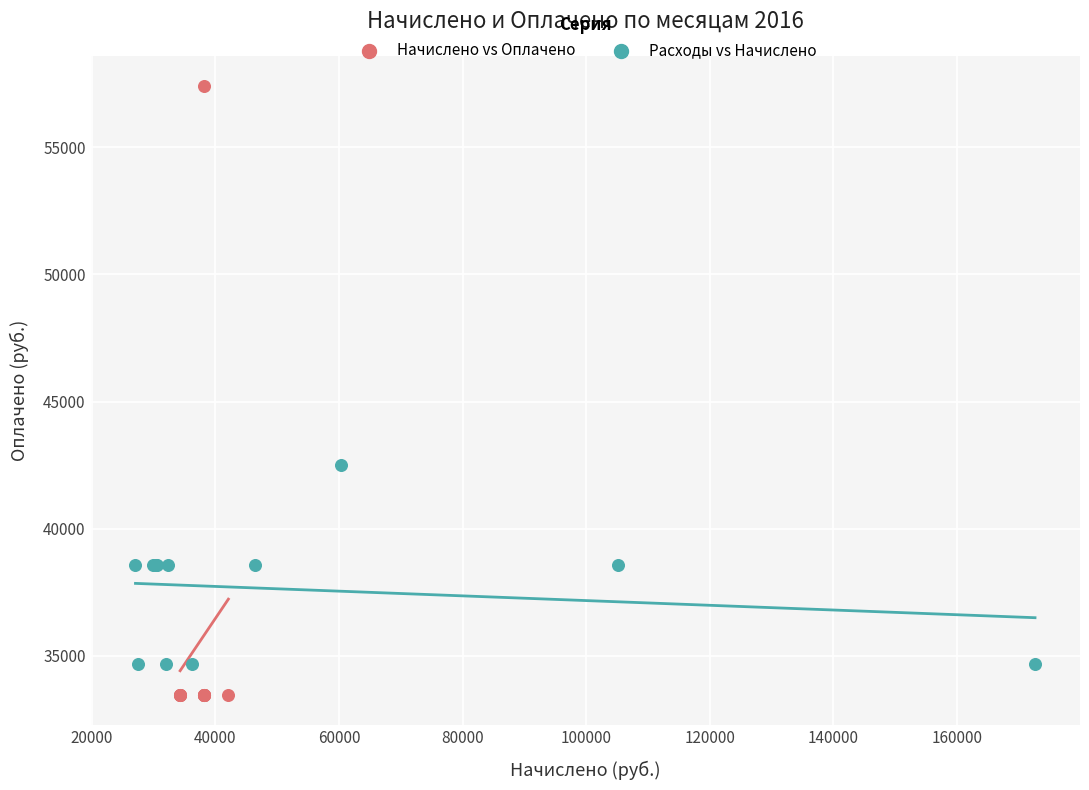

Which series reaches the maximum Y coordinate?

Начислено vs Оплачено